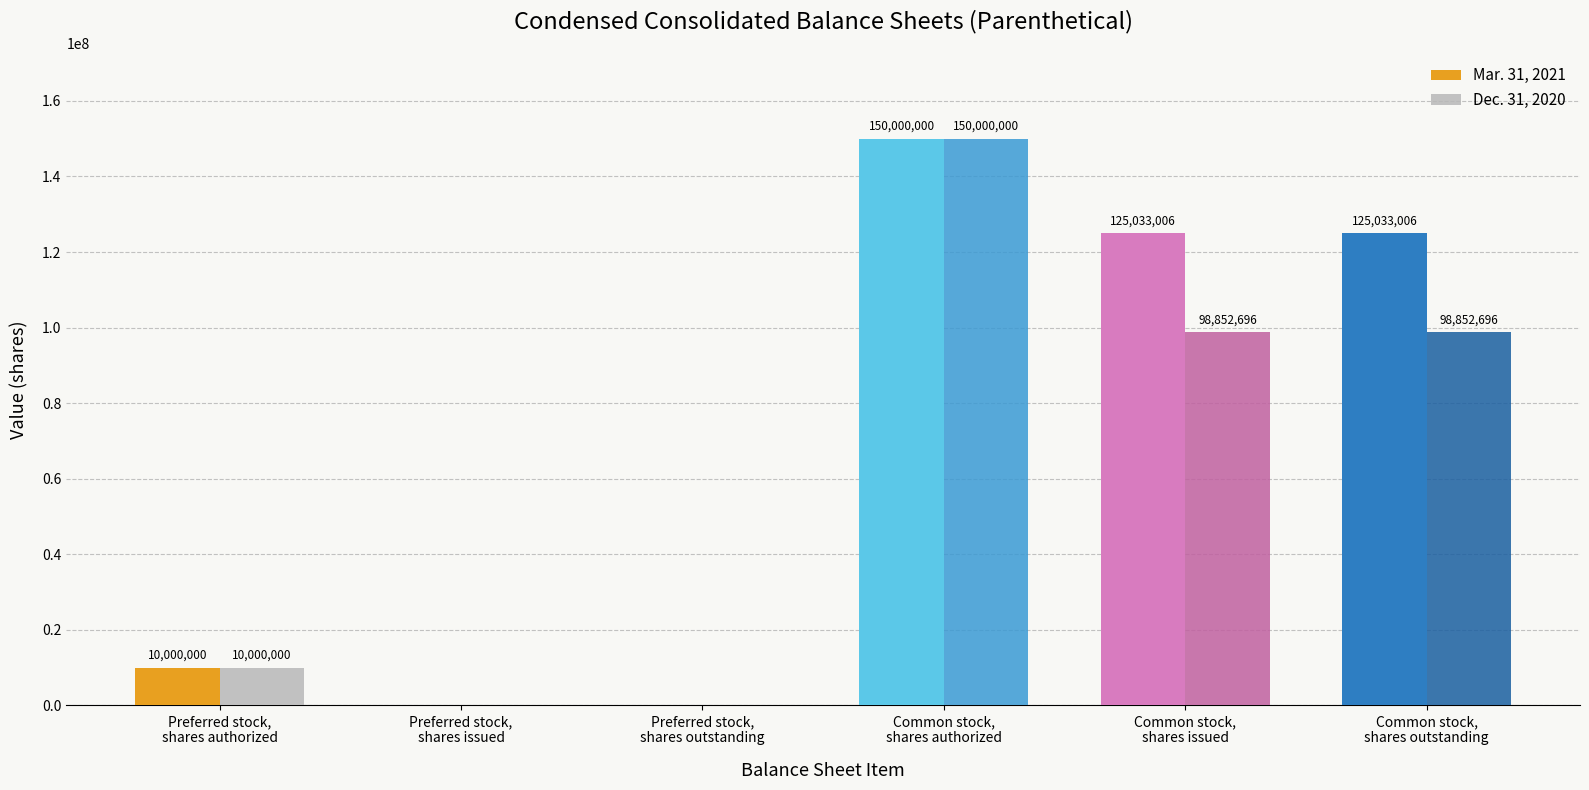

How many groups of bars are there?

6